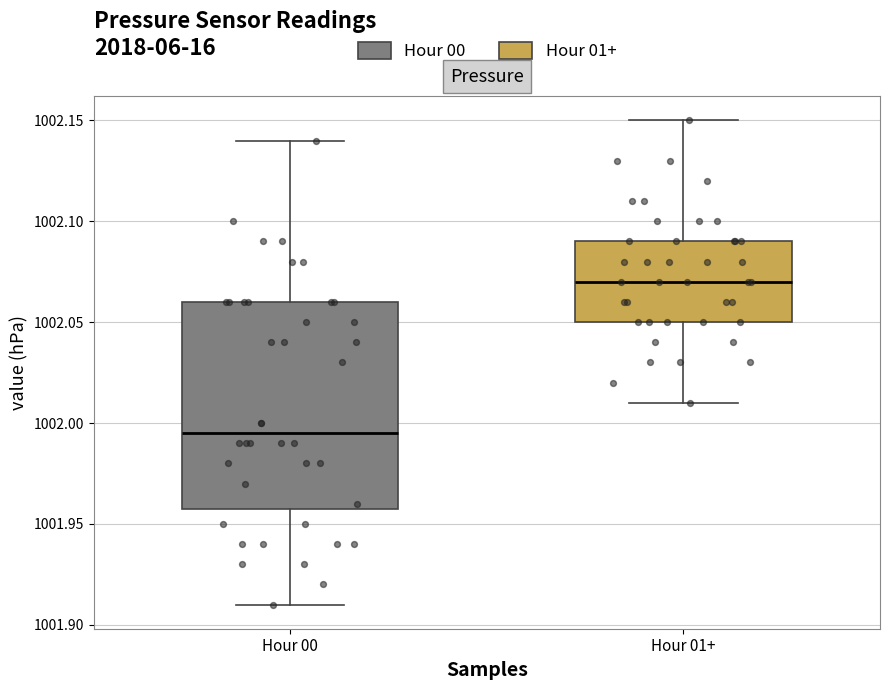

Which box is the tallest, from its lower edge to its upper edge?

Hour 00